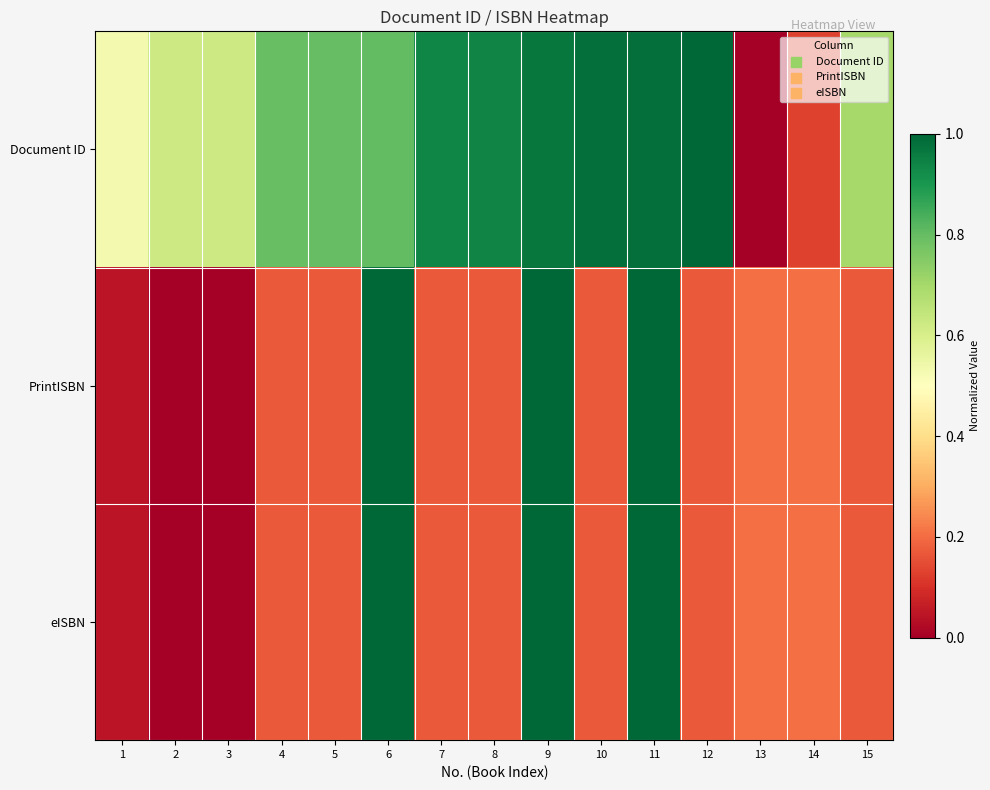

Which series has the largest total across all categories?

Document ID